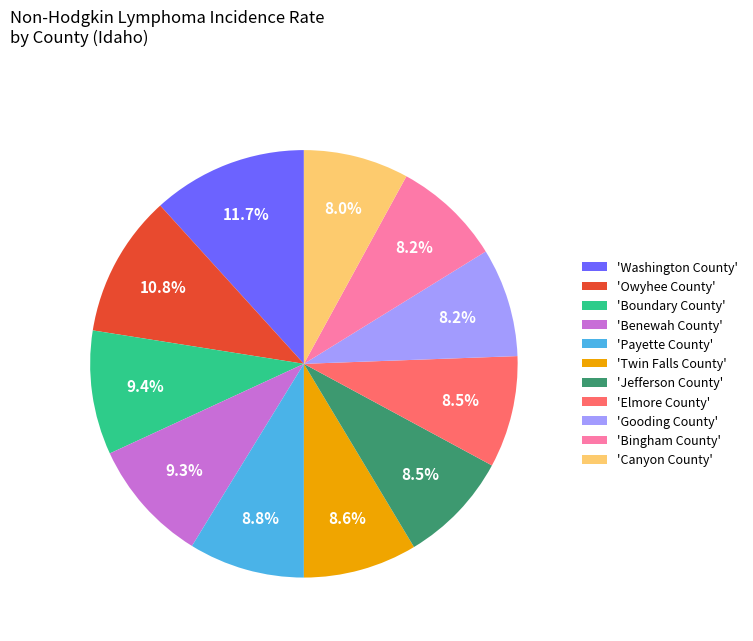

How many slices are in this pie chart?

11